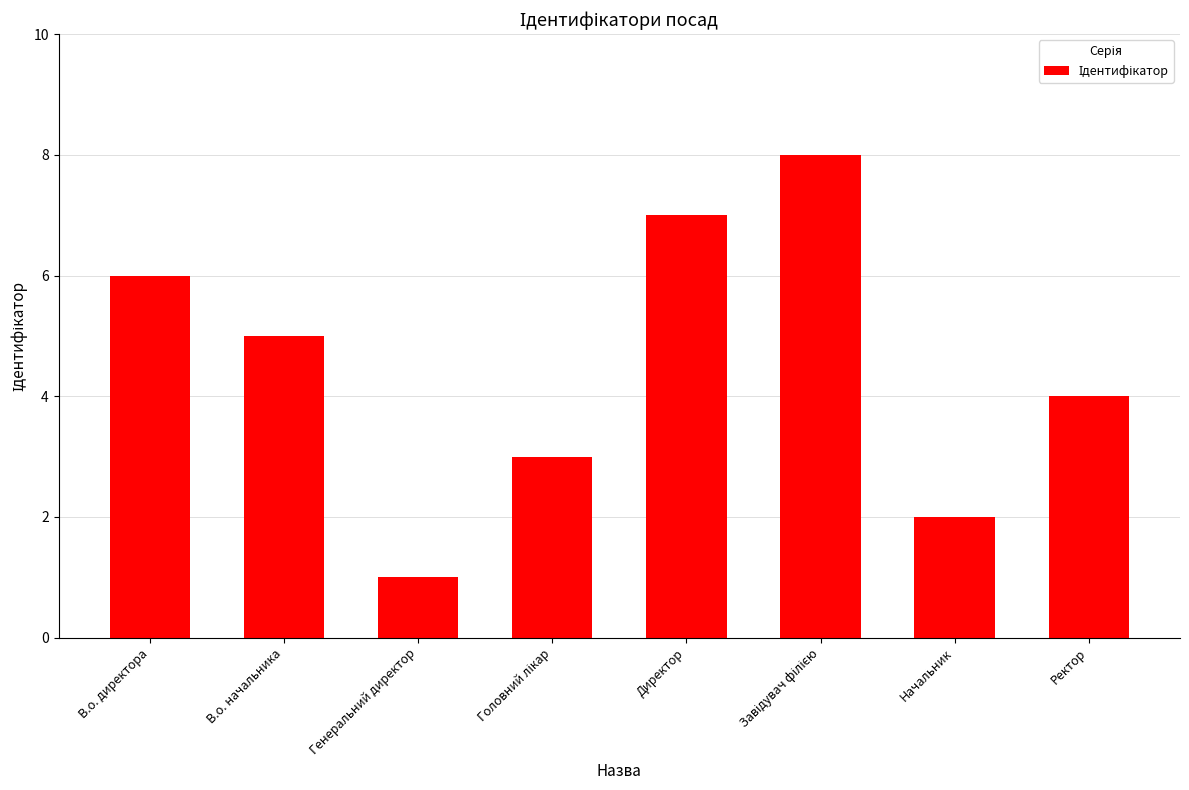

What is the label of the 4th bar from the right?

Директор